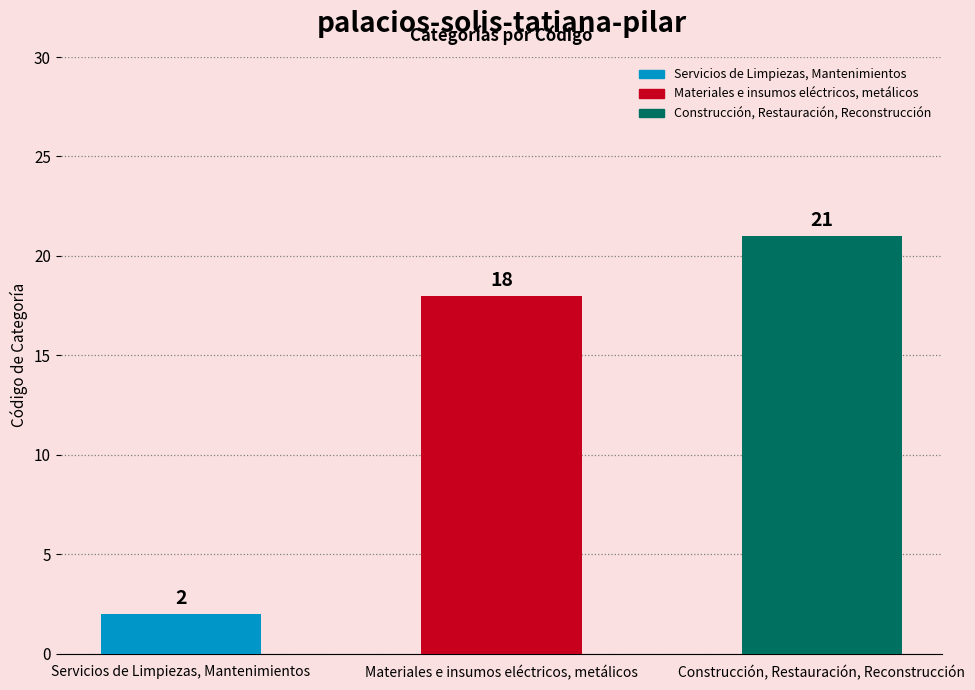

What position from the left is Materiales e insumos eléctricos, metálicos?

2